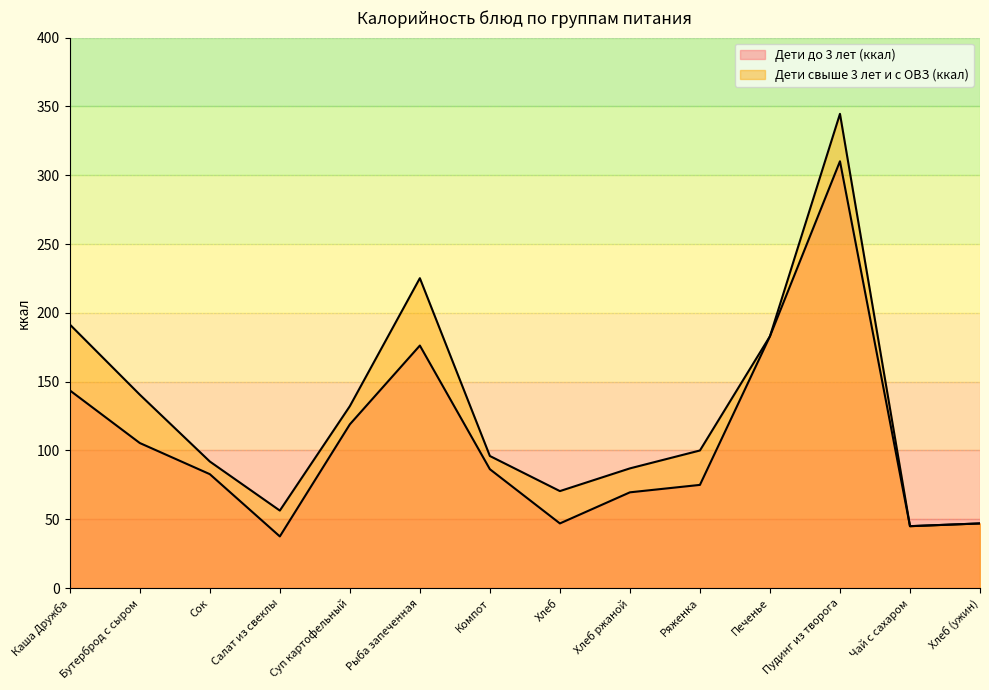

True or false: Дети свыше 3 лет и с ОВЗ (ккал) and Дети до 3 лет (ккал) cross at least once.

False